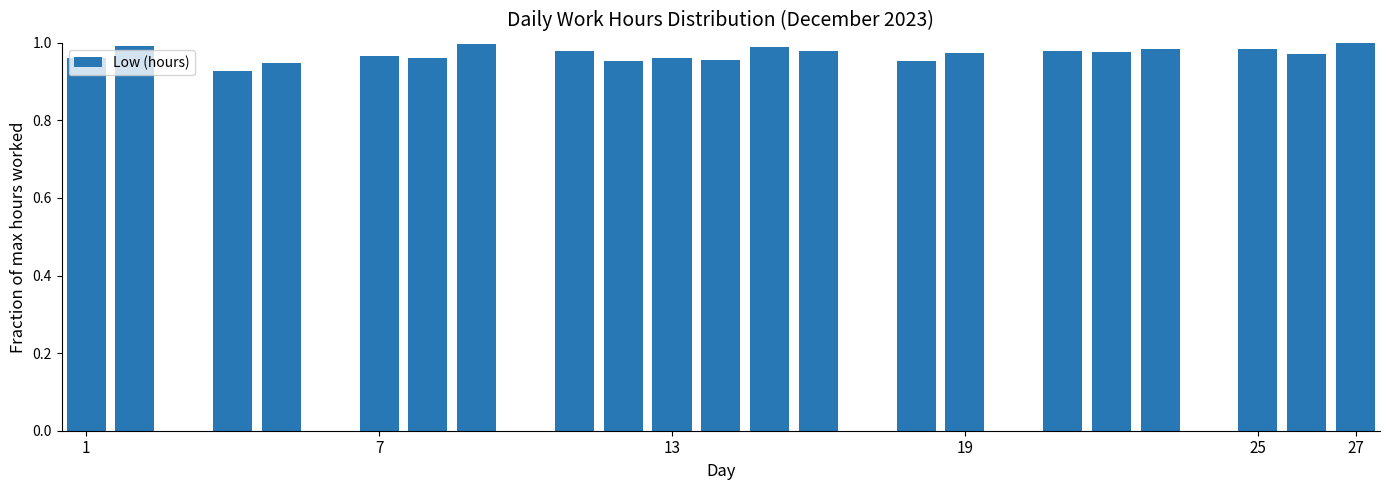

How many categories are shown in the chart?

27